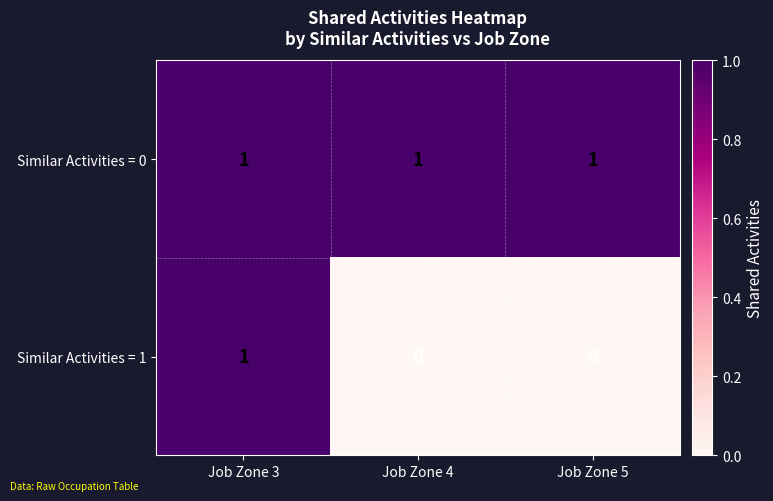

The value of Similar Activities = 1 at Job Zone 5 is 0. True or false?

True